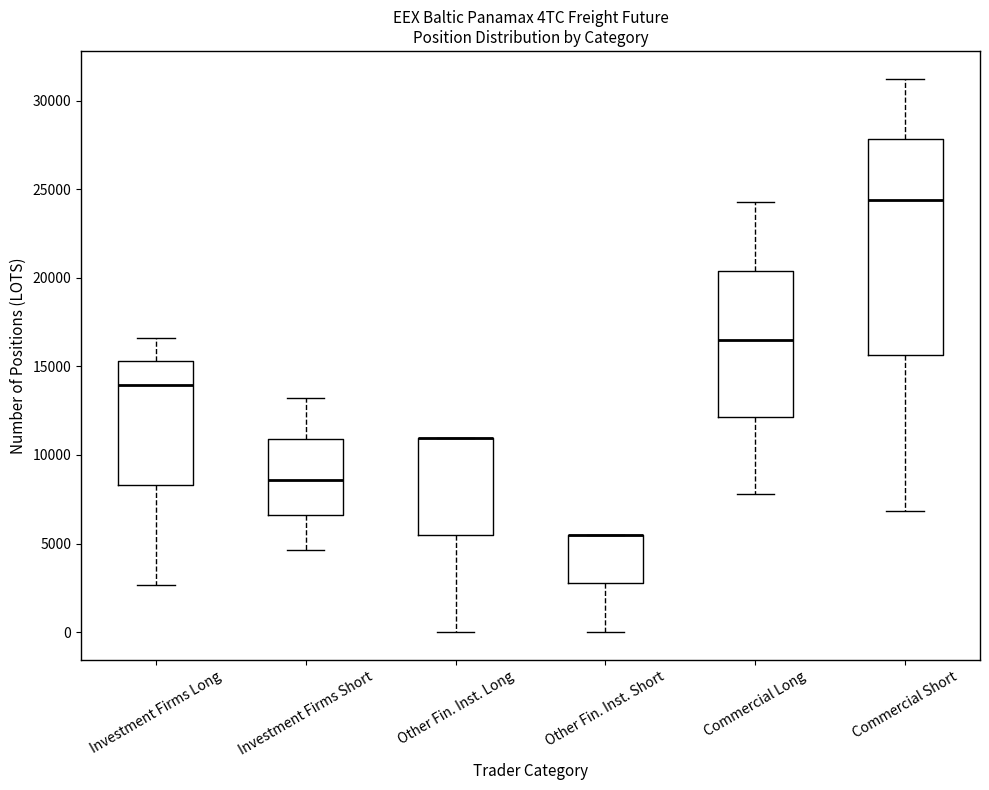

Reading left to right, transcribe this box plot: for each box, give where its median line is, the range the box spans, and where its two whiskers end, as read against the y-axis. The values are not printed on the chart, so give them approximately, as read against the axis.

Investment Firms Long: median 14000, box 8500 to 15500, whiskers 2500 to 16500
Investment Firms Short: median 8500, box 6500 to 11000, whiskers 4500 to 13000
Other Fin. Inst. Long: median 11000 (drawn on the box's upper edge), box 5500 to 11000, whiskers 0 to 11000
Other Fin. Inst. Short: median 5500 (drawn on the box's upper edge), box 2500 to 5500, whiskers 0 to 5500
Commercial Long: median 16500, box 12000 to 20500, whiskers 8000 to 24500
Commercial Short: median 24500, box 15500 to 28000, whiskers 7000 to 31500